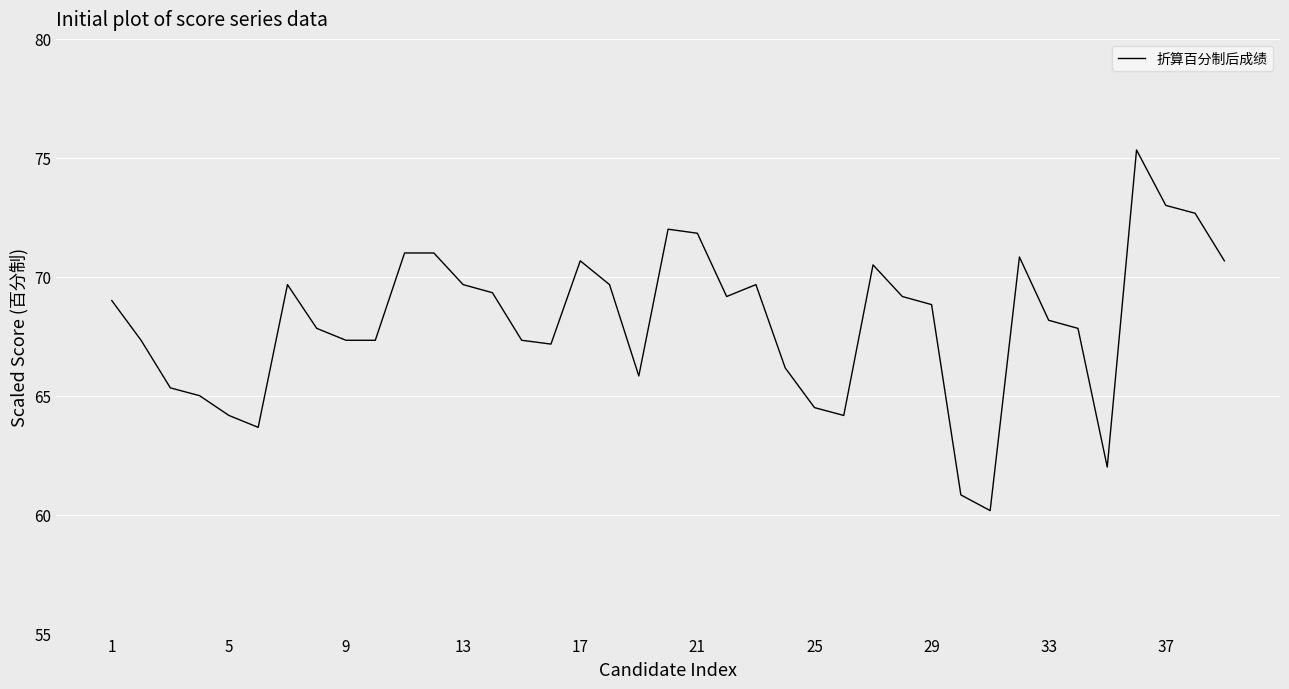

How many categories are shown in the chart?

39